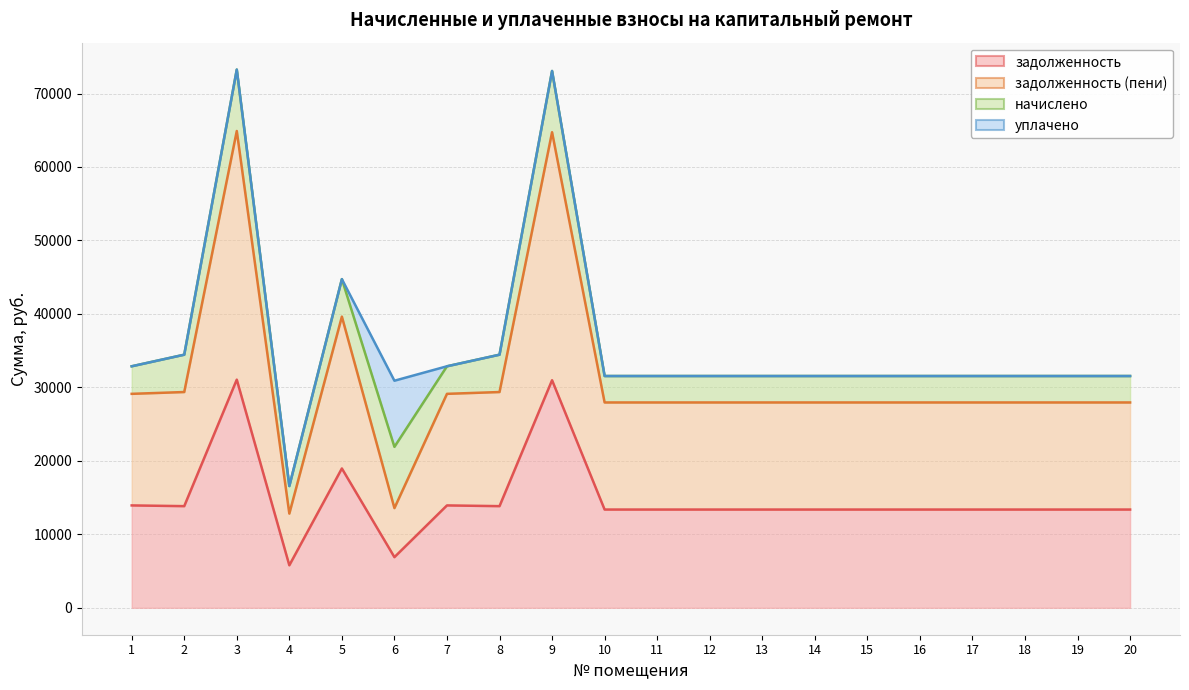

The value of задолженность at 16 is 13375.0. True or false?

True